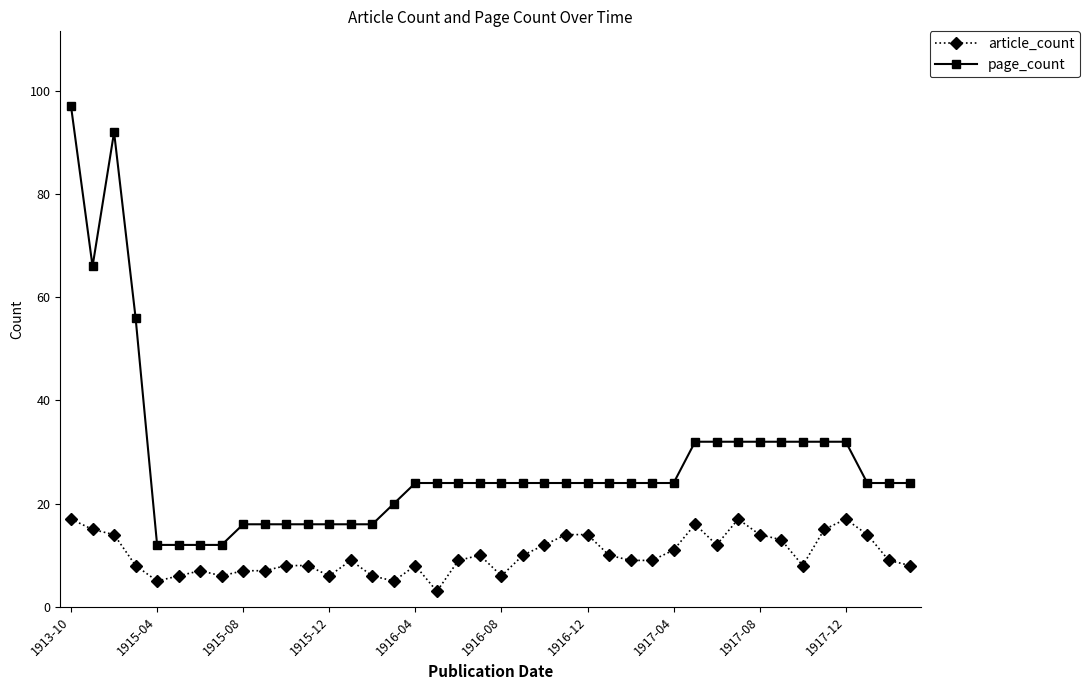

True or false: page_count has more than 0 points higher than both neighbors.

True